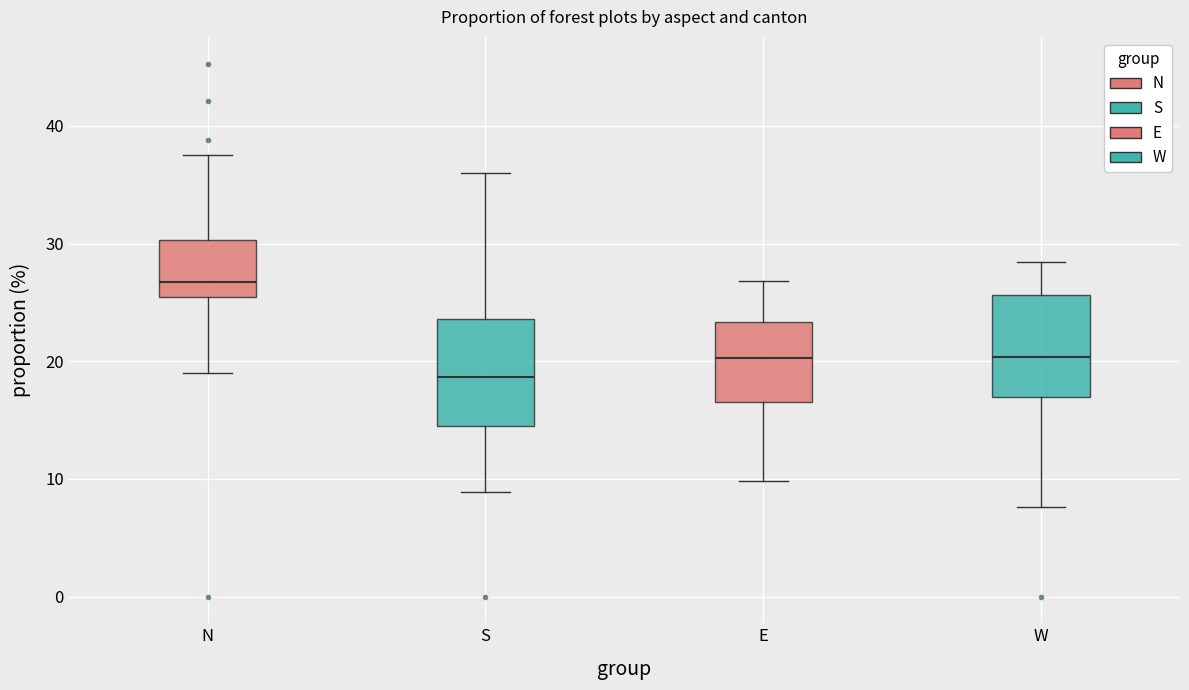

Which box's median line is the highest?

N